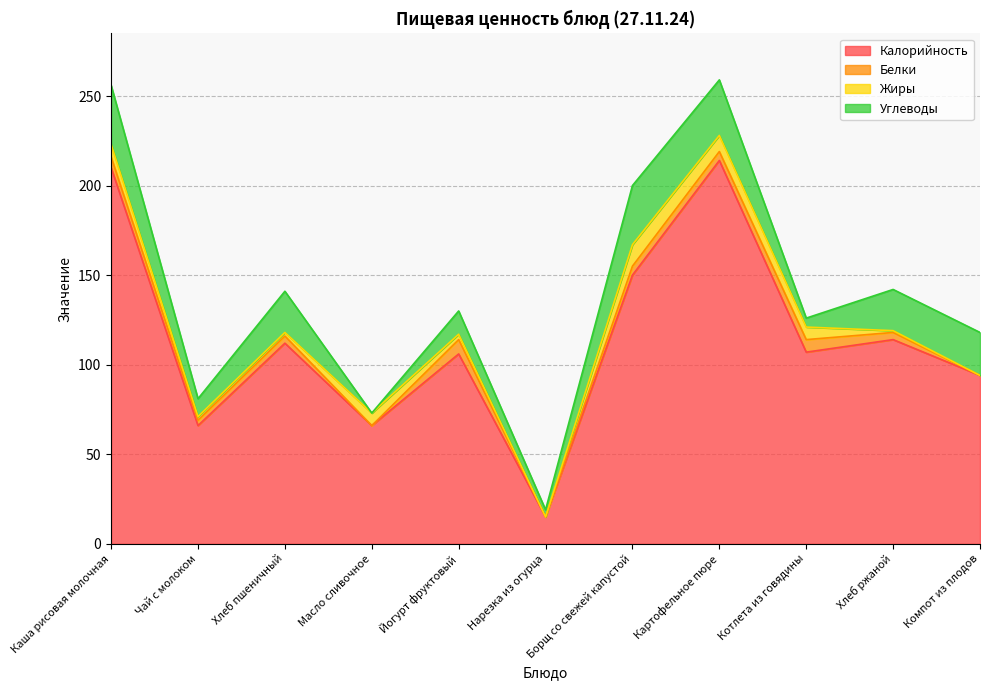

True or false: Углеводы and Калорийность intersect in this chart.

False